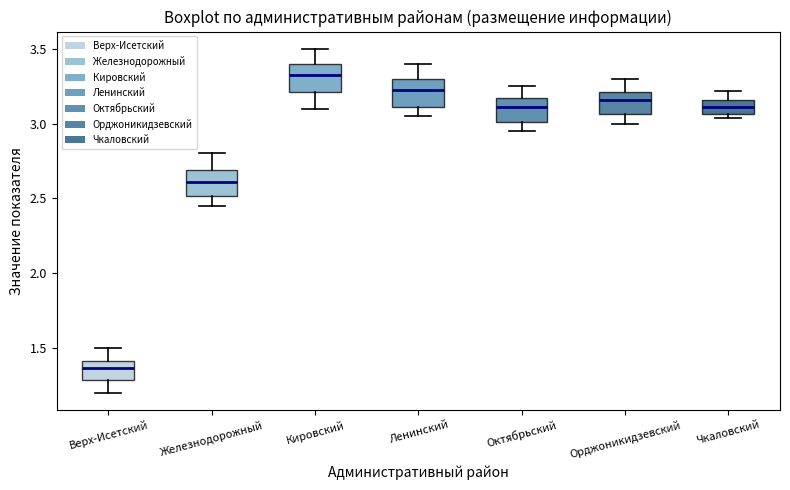

Reading left to right, read every box against the y-axis: the position of its median line, the range the box covers, and the ends of its whiskers. The values are not printed on the chart, so give them approximately, as read against the axis.

Верх-Исетский: median 1.35, box 1.30 to 1.40, whiskers 1.20 to 1.50
Железнодорожный: median 2.60, box 2.50 to 2.70, whiskers 2.45 to 2.80
Кировский: median 3.35, box 3.20 to 3.40, whiskers 3.10 to 3.50
Ленинский: median 3.25, box 3.10 to 3.30, whiskers 3.05 to 3.40
Октябрьский: median 3.10, box 3.00 to 3.15, whiskers 2.95 to 3.25
Орджоникидзевский: median 3.15, box 3.05 to 3.20, whiskers 3.00 to 3.30
Чкаловский: median 3.10, box 3.05 to 3.15, whiskers 3.05 (just below the box's lower edge) to 3.20